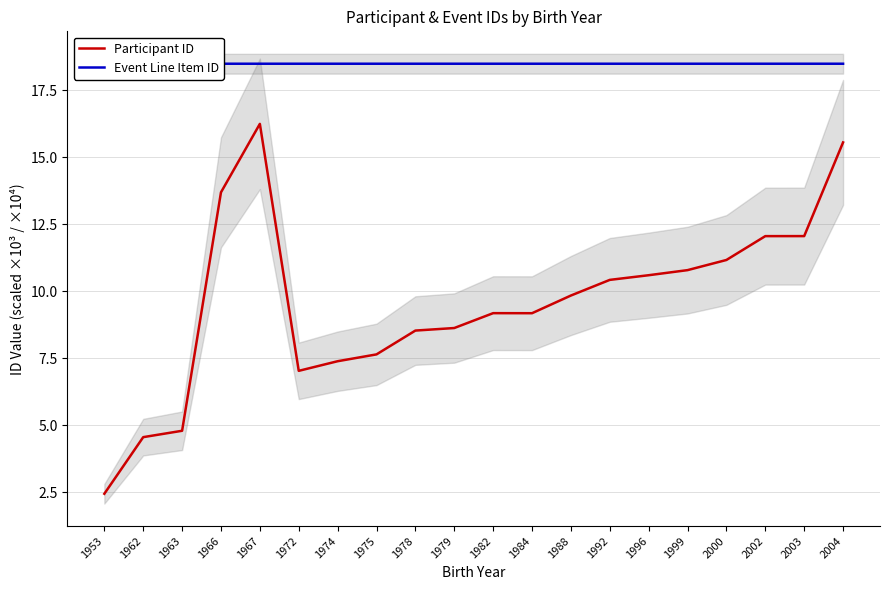

Reading left to right, what are all the values shown in this chart?

Participant ID: 1953=2.4	1962=4.6	1963=4.8	1966=13.7	1967=16.2	1972=7.0	1974=7.4	1975=7.6	1978=8.5	1979=8.6	1982=9.2	1984=9.2	1988=9.8	1992=10.4	1996=10.6	1999=10.8	2000=11.2	2002=12.1	2003=12.1	2004=15.6
Event Line Item ID: 1953=18.5	1962=18.5	1963=18.5	1966=18.5	1967=18.5	1972=18.5	1974=18.5	1975=18.5	1978=18.5	1979=18.5	1982=18.5	1984=18.5	1988=18.5	1992=18.5	1996=18.5	1999=18.5	2000=18.5	2002=18.5	2003=18.5	2004=18.5